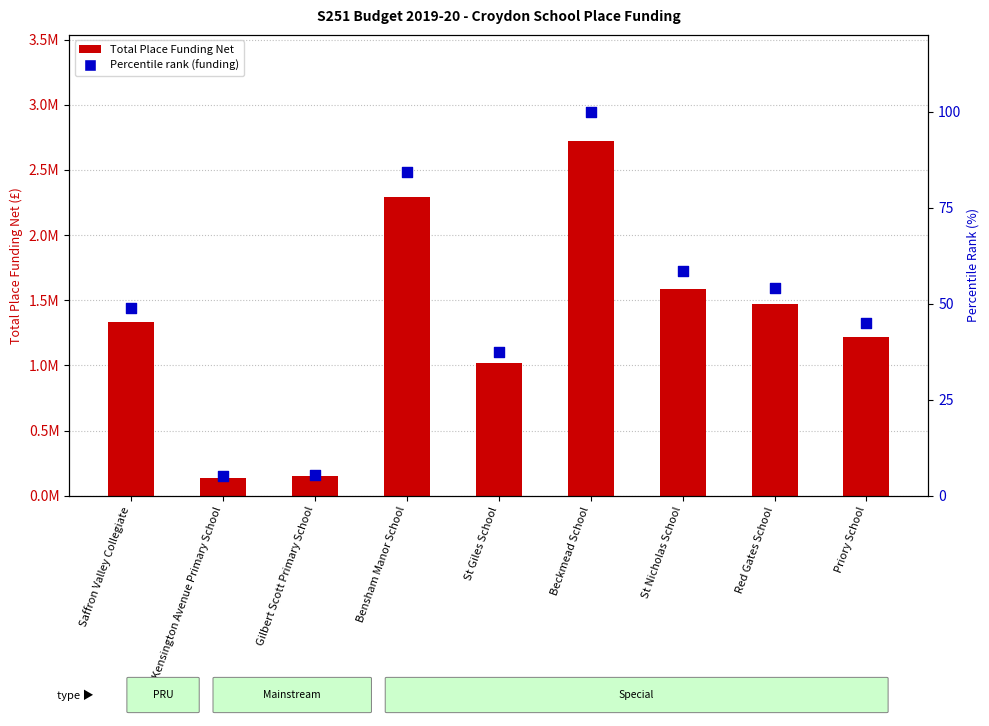

Which series has the largest total across all categories?

Total Place Funding Net